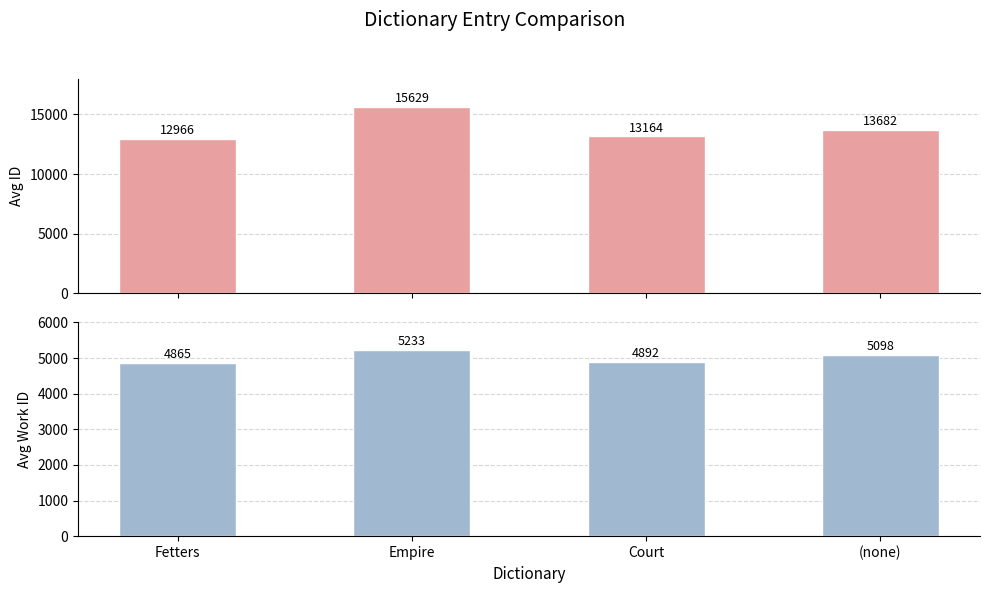

True or false: Avg ID has a value of 13164.0 at Court.

True